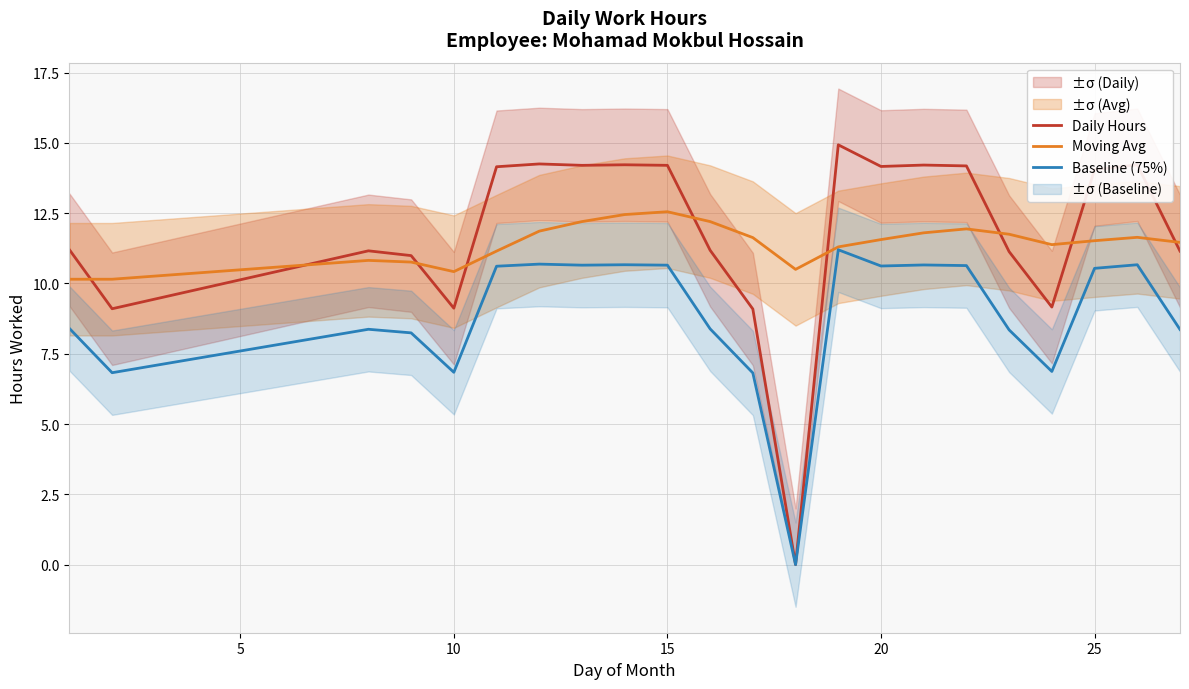

True or false: Moving Avg has more than 2 points higher than both neighbors.

True